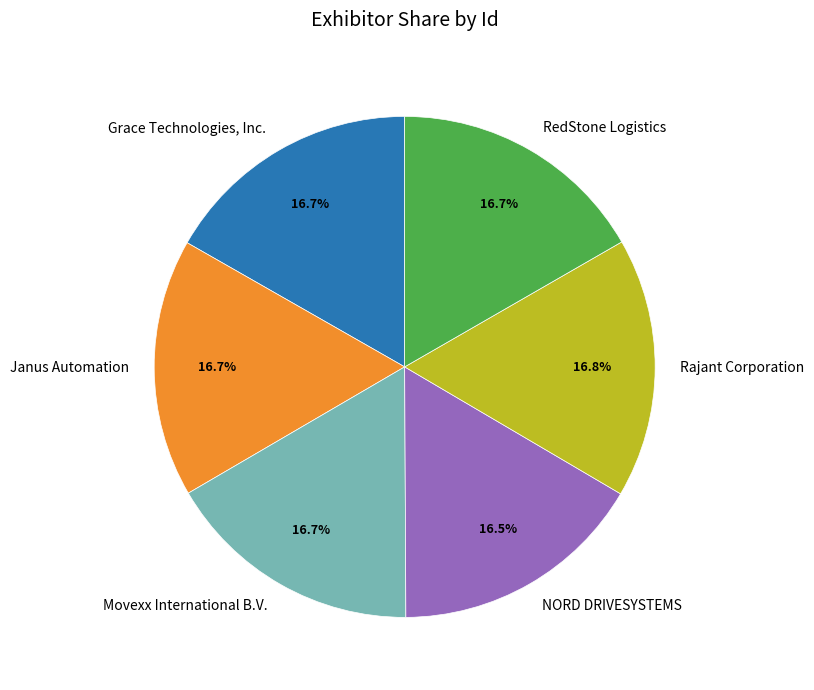

To the nearest percent, what is the combined percentage of RedStone Logistics and Janus Automation?

33%